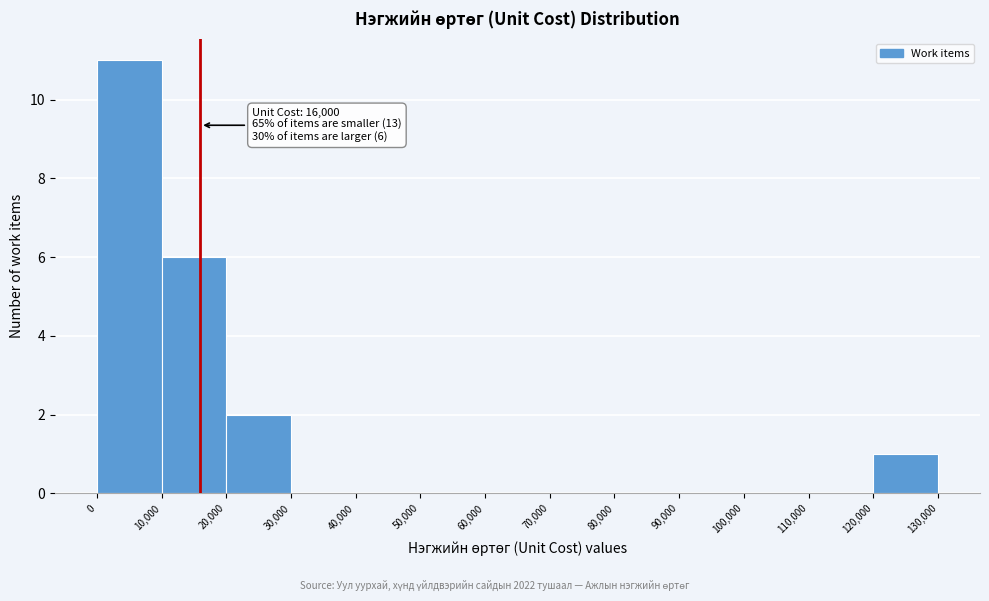

Over which range of the x-axis is the bar tallest?

0 to 10,000